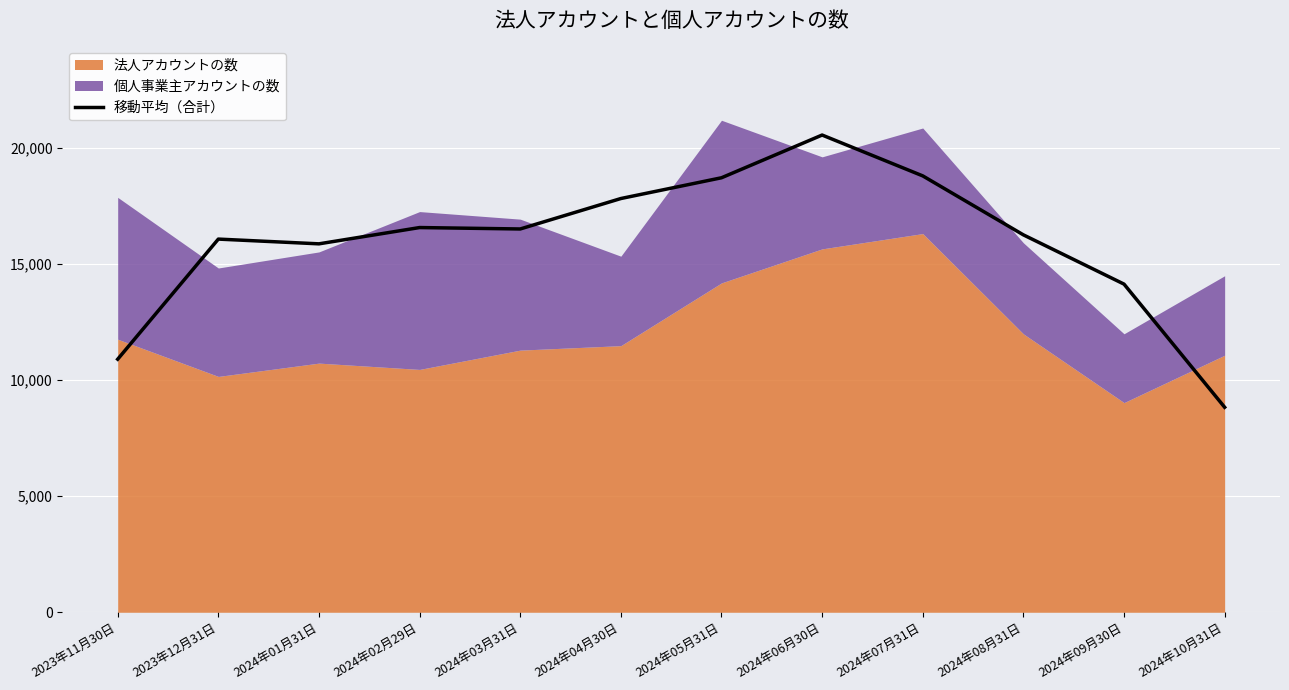

How many interior local valleys (lower than both neighbors) does the data have?

2